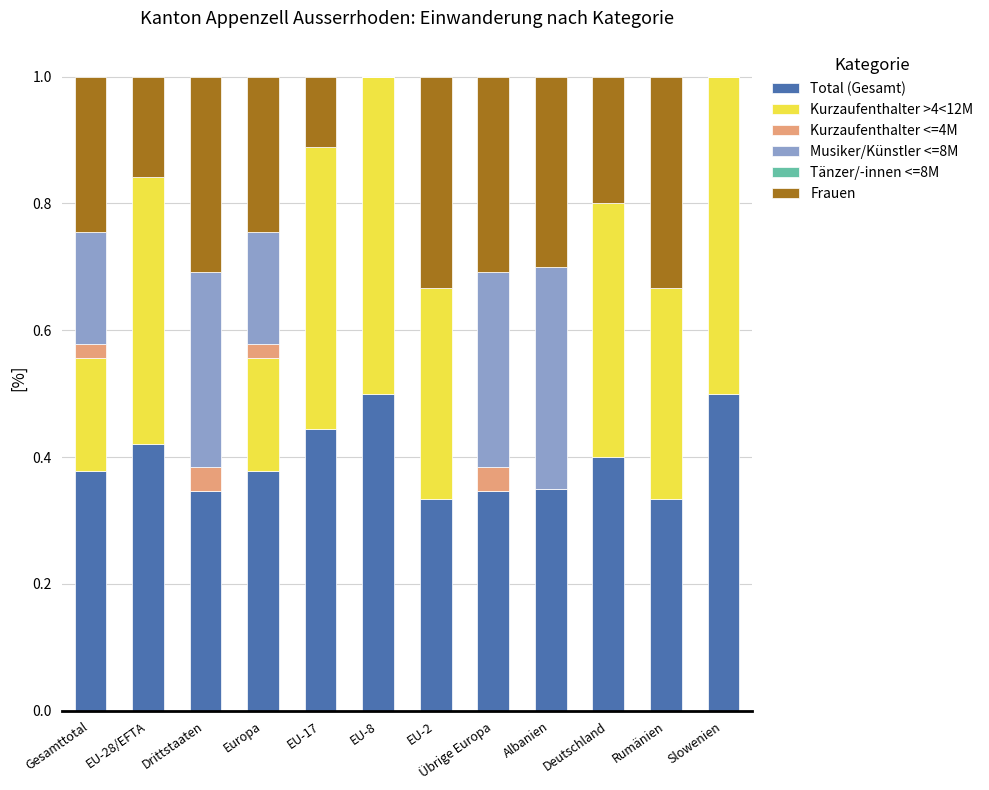

What is the sum of all Total (Gesamt) values?

4.7